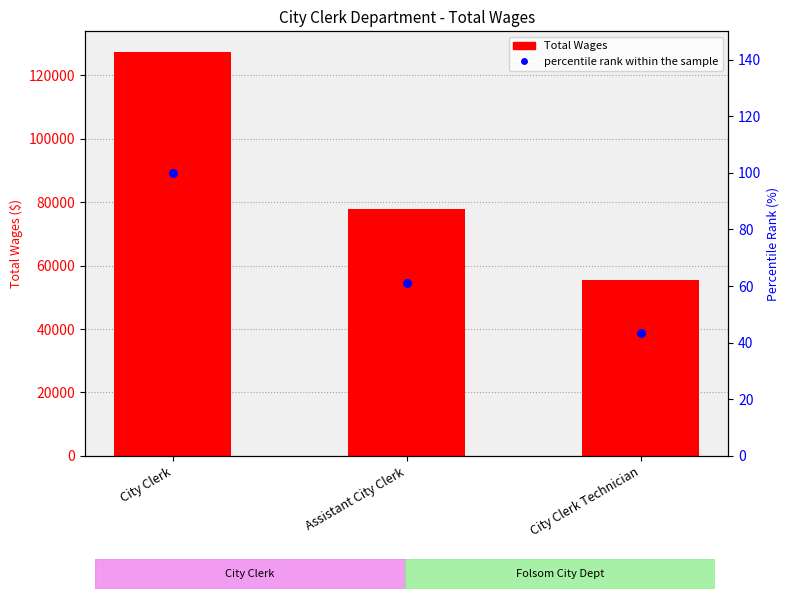

At which category is the sum across all series the highest?

City Clerk